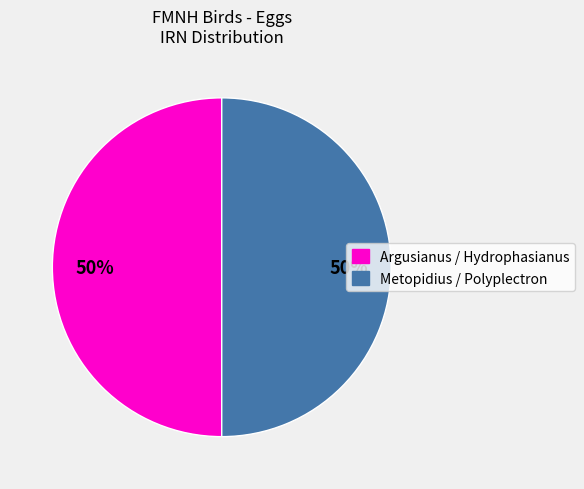

How many segments does this pie chart have?

2